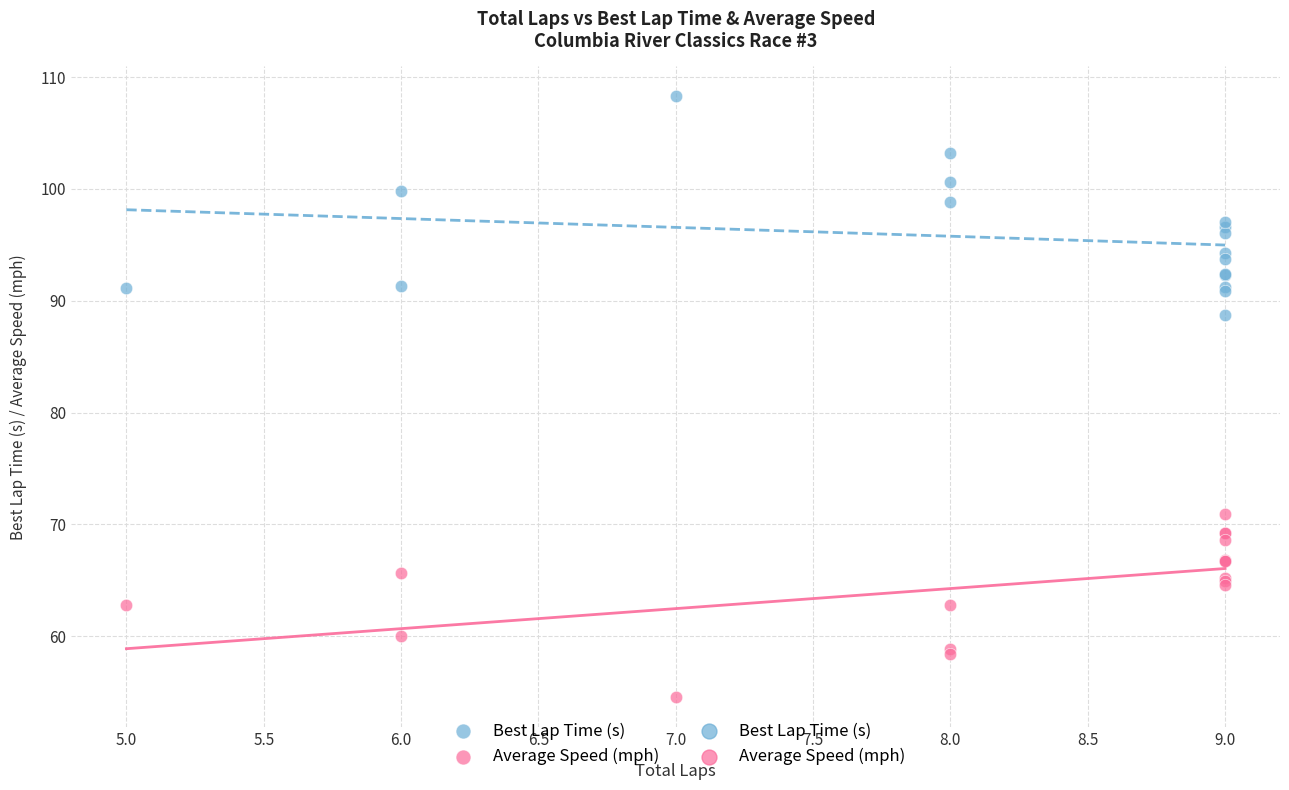

Which series contains the lowest Y value?

Average Speed (mph)